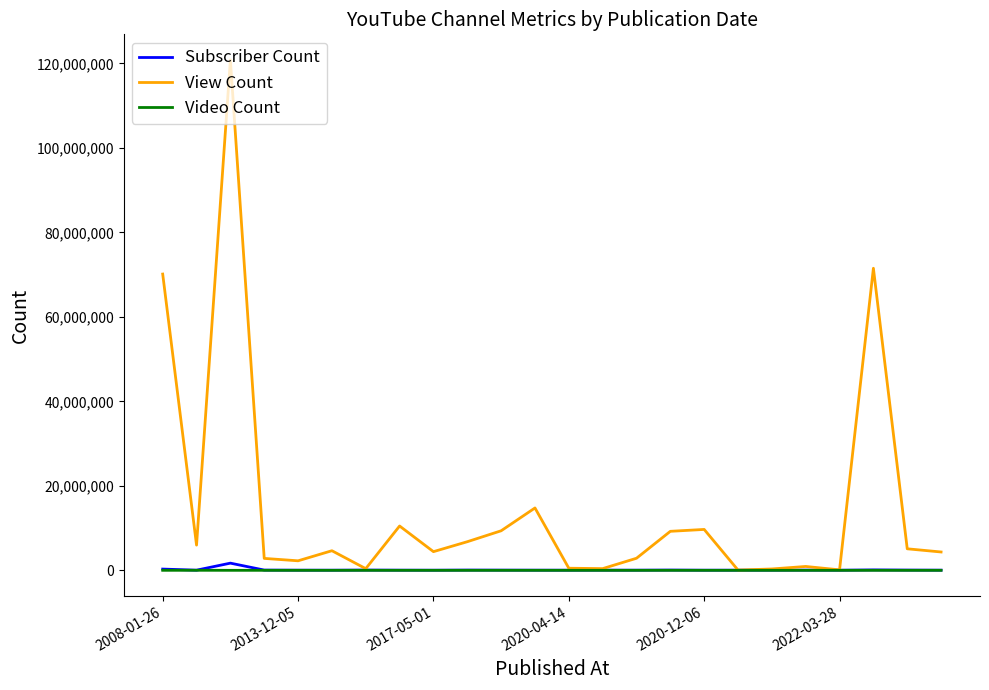

Rank the series by their maximum value, from lowest to highest.

Video Count, Subscriber Count, View Count